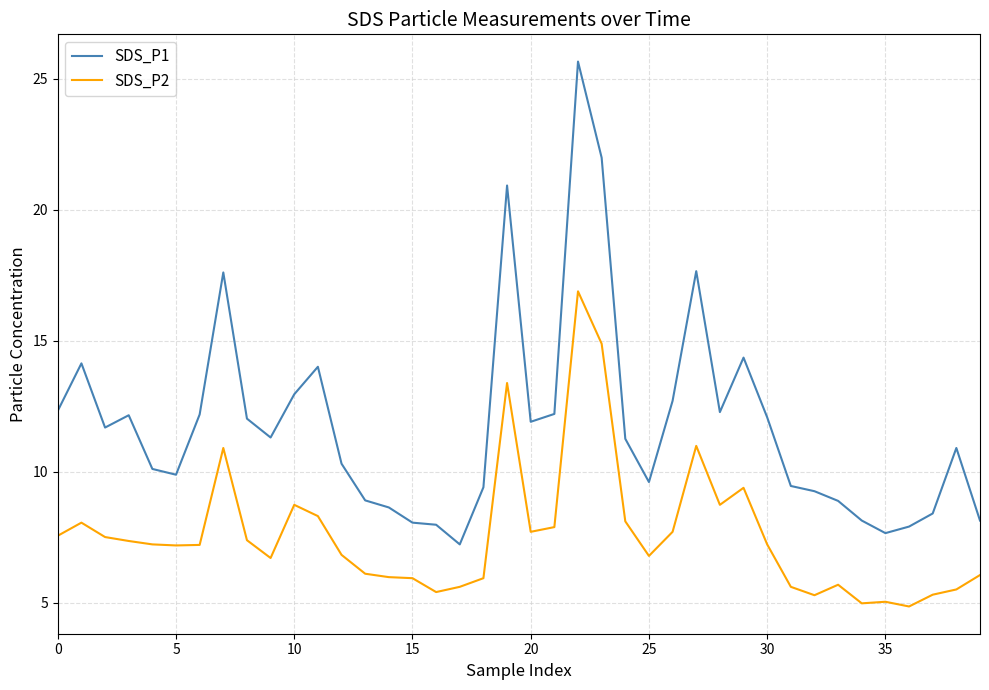

List the series in order of their overall mean, highest first.

SDS_P1, SDS_P2